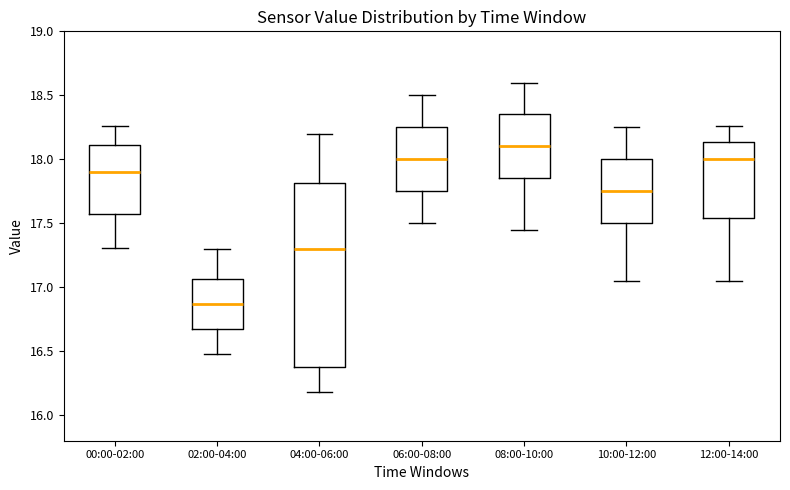

Reading left to right, read every box against the y-axis: the position of its median line, the range the box covers, and the ends of its whiskers. The values are not printed on the chart, so give them approximately, as read against the axis.

00:00-02:00: median 17.90, box 17.60 to 18.10, whiskers 17.30 to 18.25
02:00-04:00: median 16.85, box 16.70 to 17.05, whiskers 16.50 to 17.30
04:00-06:00: median 17.30, box 16.40 to 17.80, whiskers 16.20 to 18.20
06:00-08:00: median 18.00, box 17.75 to 18.25, whiskers 17.50 to 18.50
08:00-10:00: median 18.10, box 17.85 to 18.35, whiskers 17.45 to 18.60
10:00-12:00: median 17.75, box 17.50 to 18.00, whiskers 17.05 to 18.25
12:00-14:00: median 18.00, box 17.55 to 18.15, whiskers 17.05 to 18.25